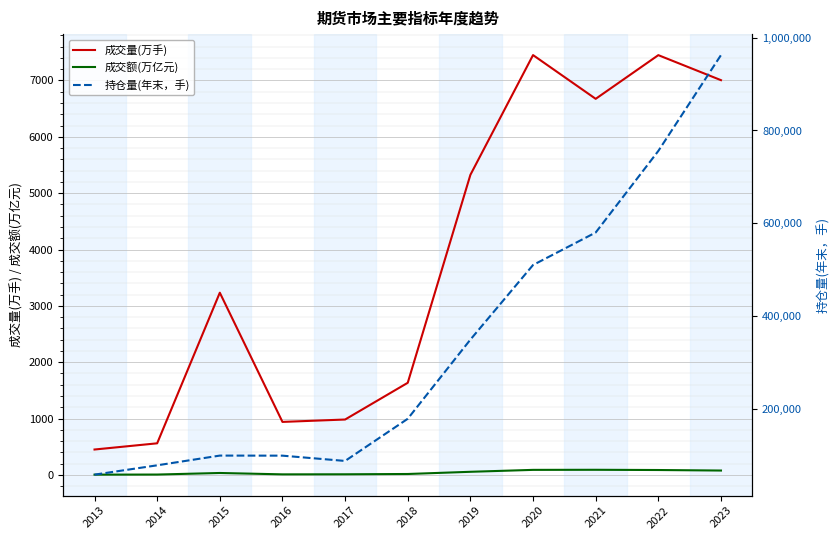

How many data points in 持仓量(年末，手) are less than 178625?

5